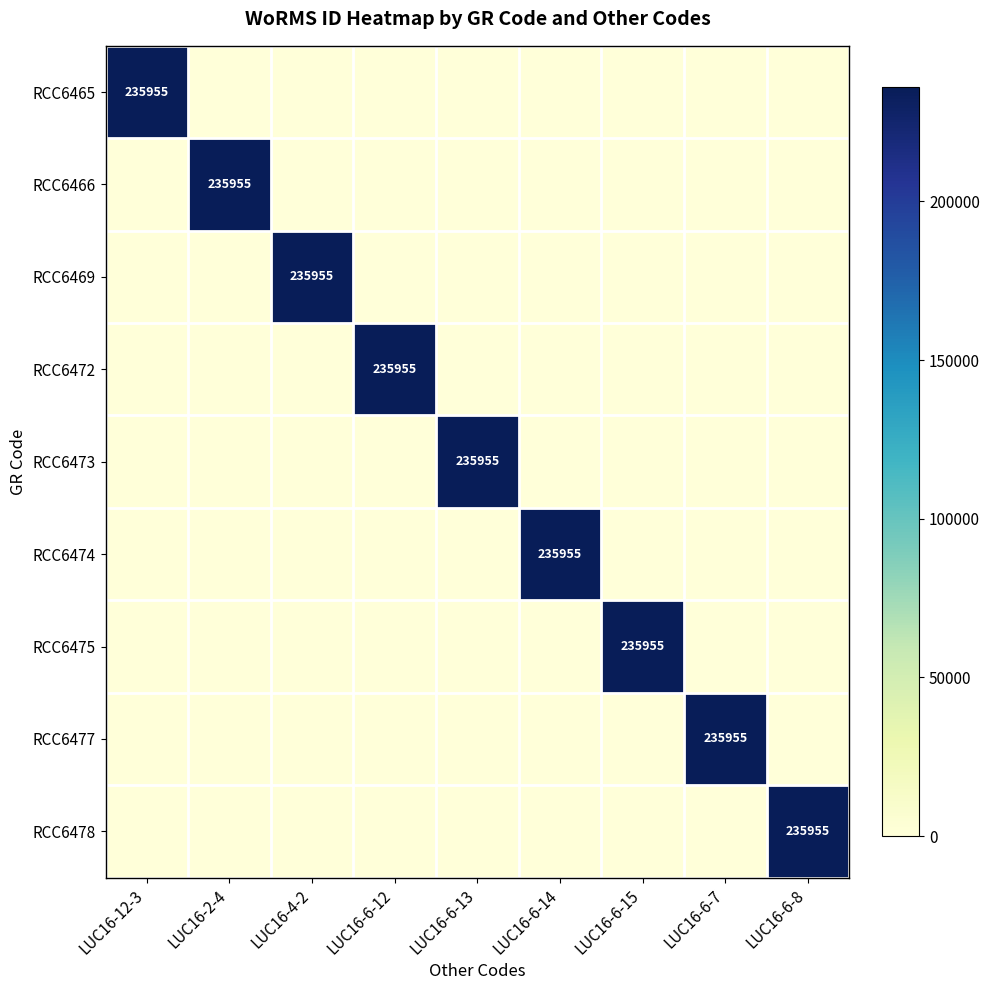

The RCC6465 series shows 114970 at LUC16-6-13. True or false?

False